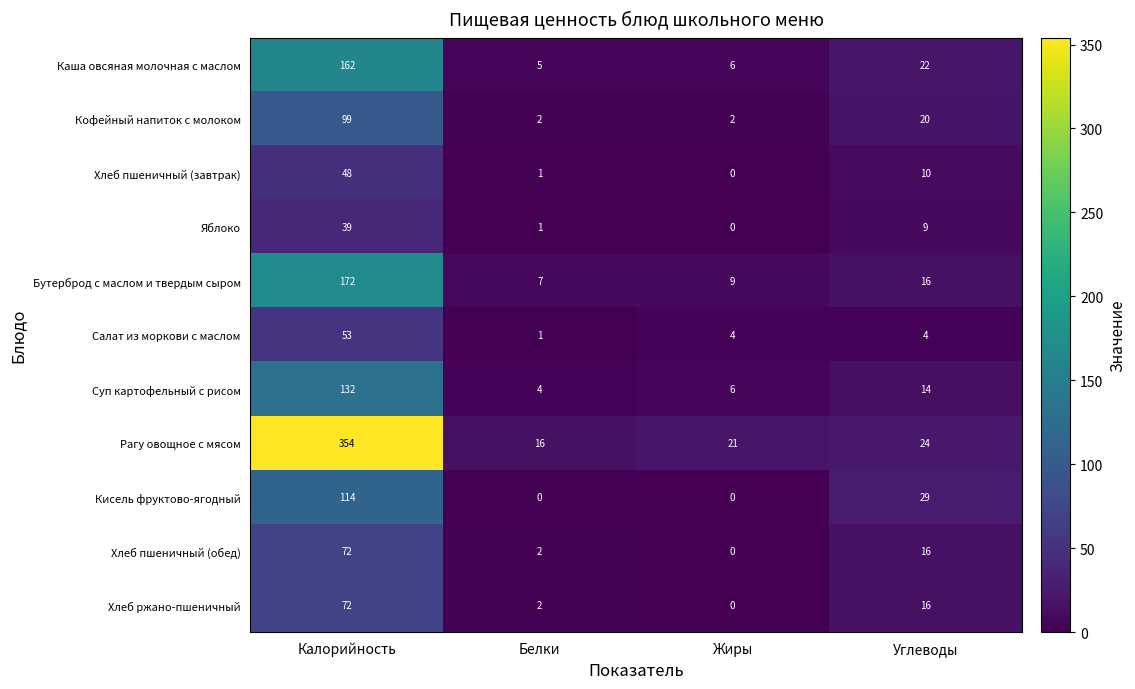

How many categories are shown in the chart?

4